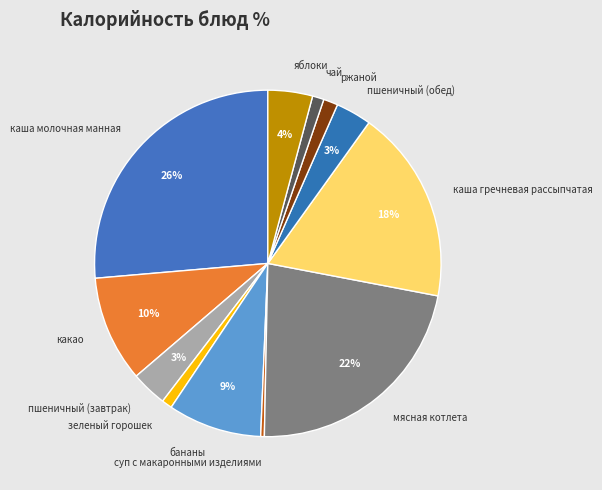

Is there a majority slice in this chart?

No